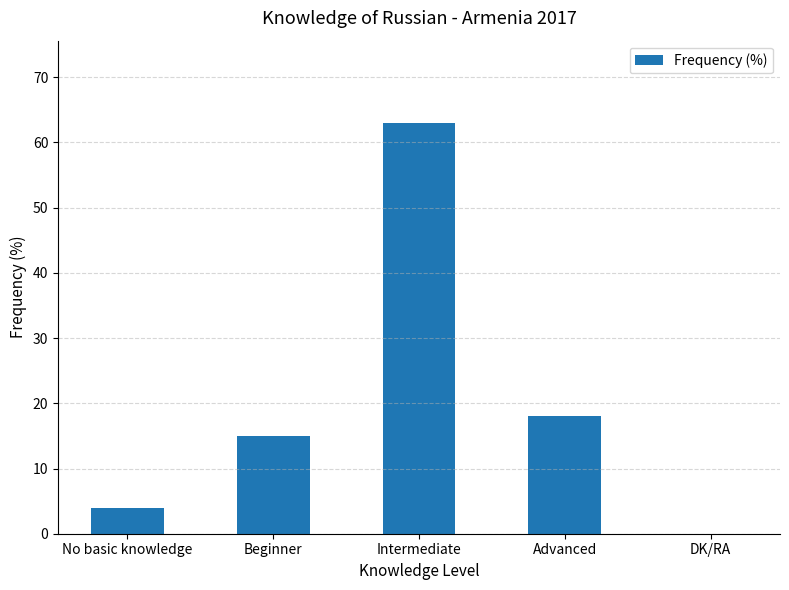

True or false: the data shows 0 at DK/RA.

True